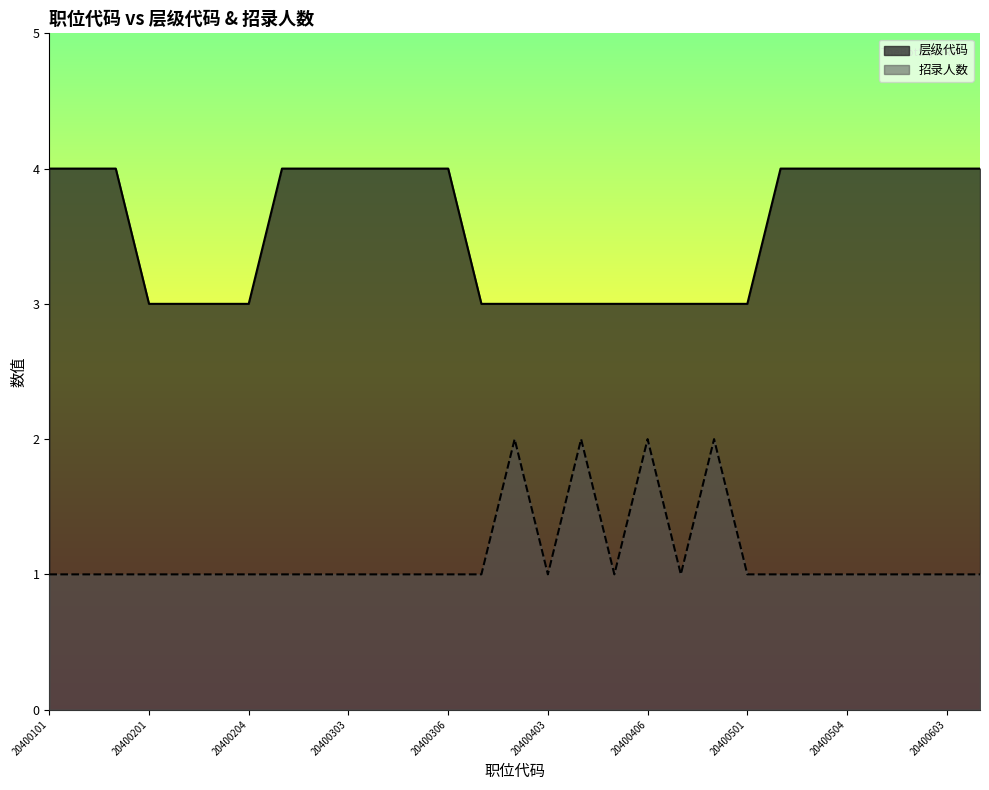

What is the average value of the 招录人数 series?

1